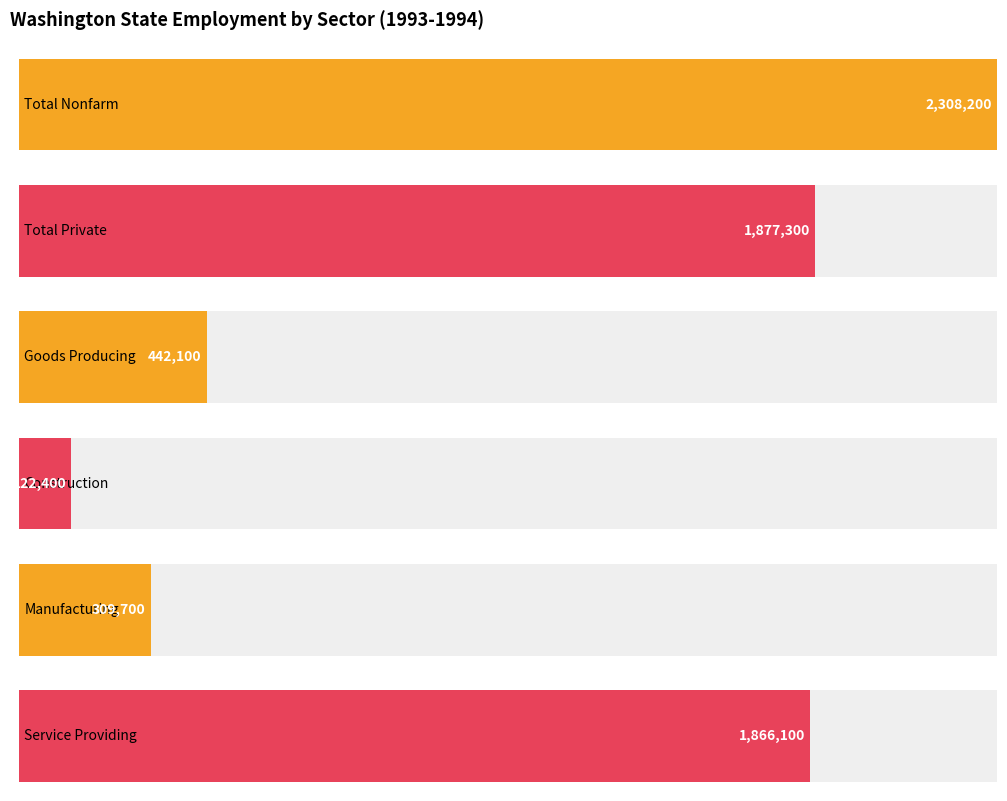

Is it true that Goods Producing equals 442100 at 1994-05?

True